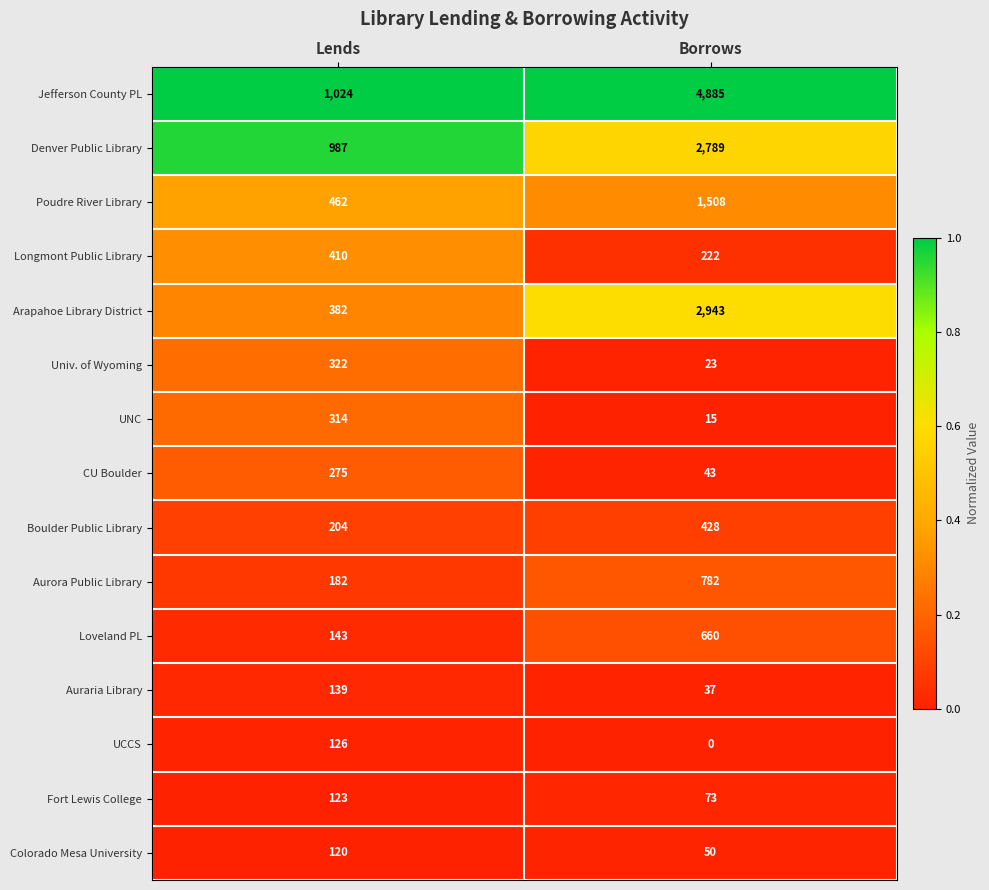

The Univ. of Wyoming series shows 145 at Lends. True or false?

False